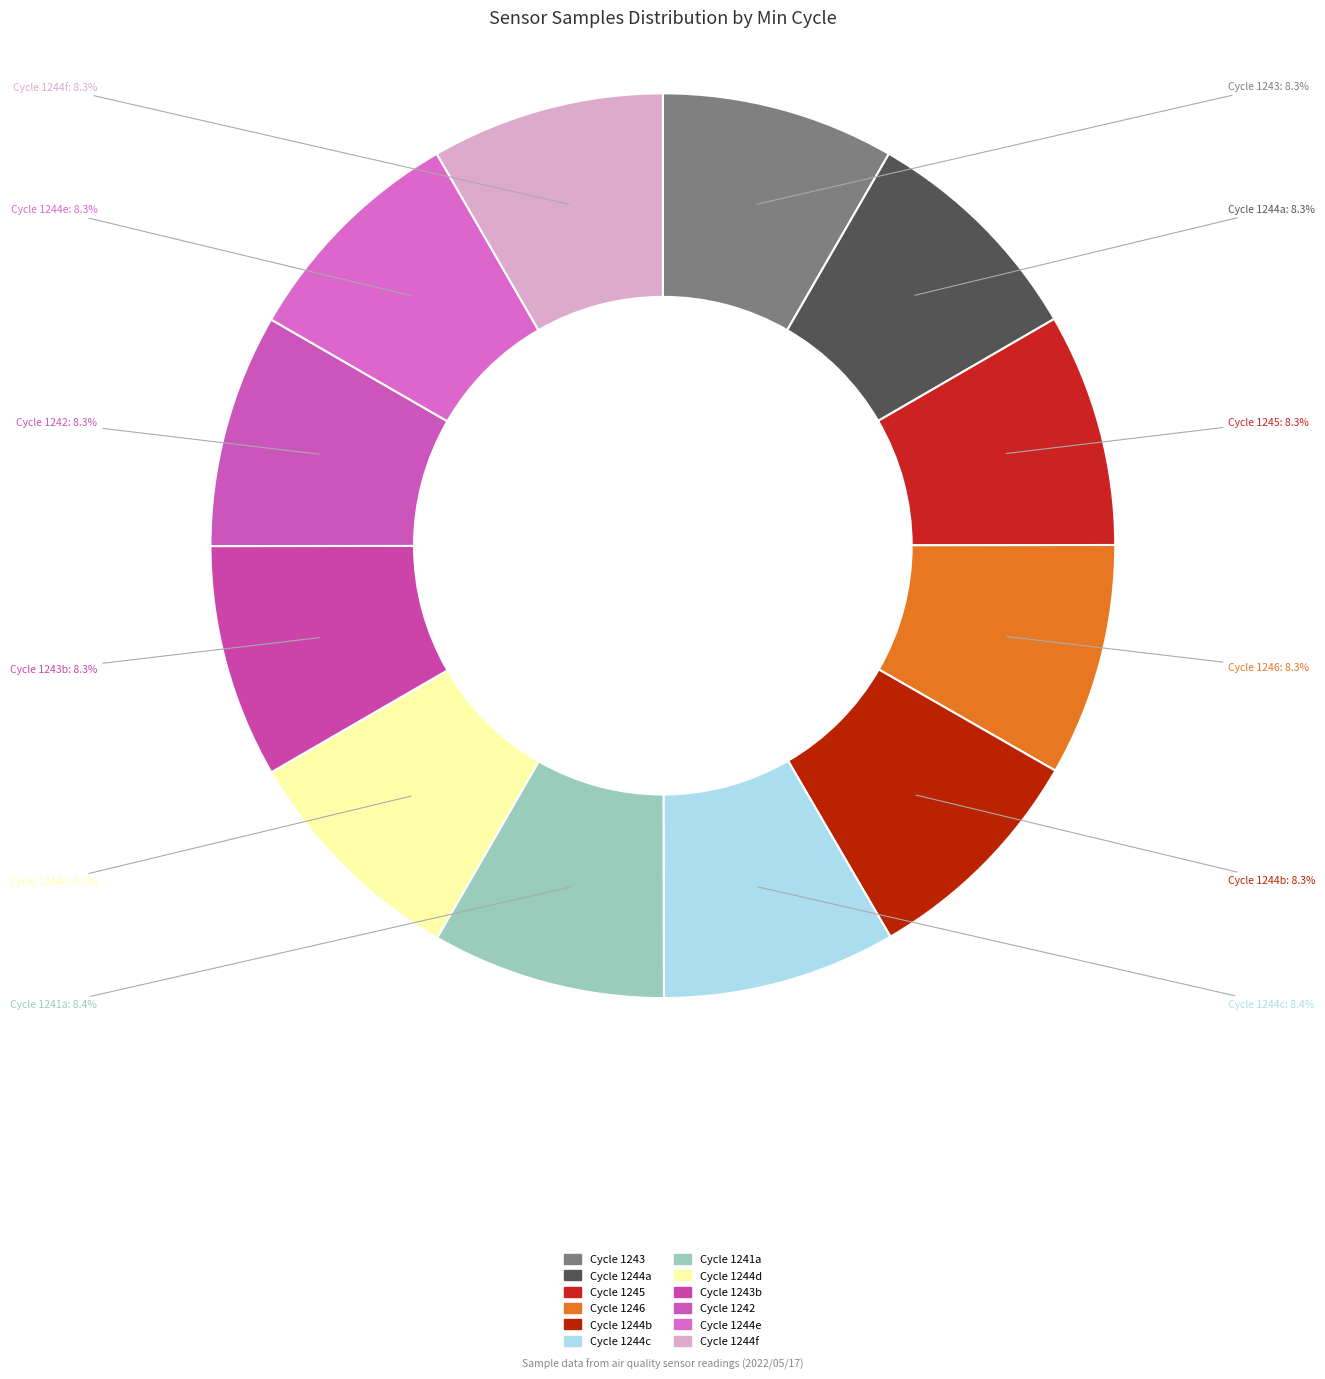

Is there any slice that represents more than half of the pie?

No